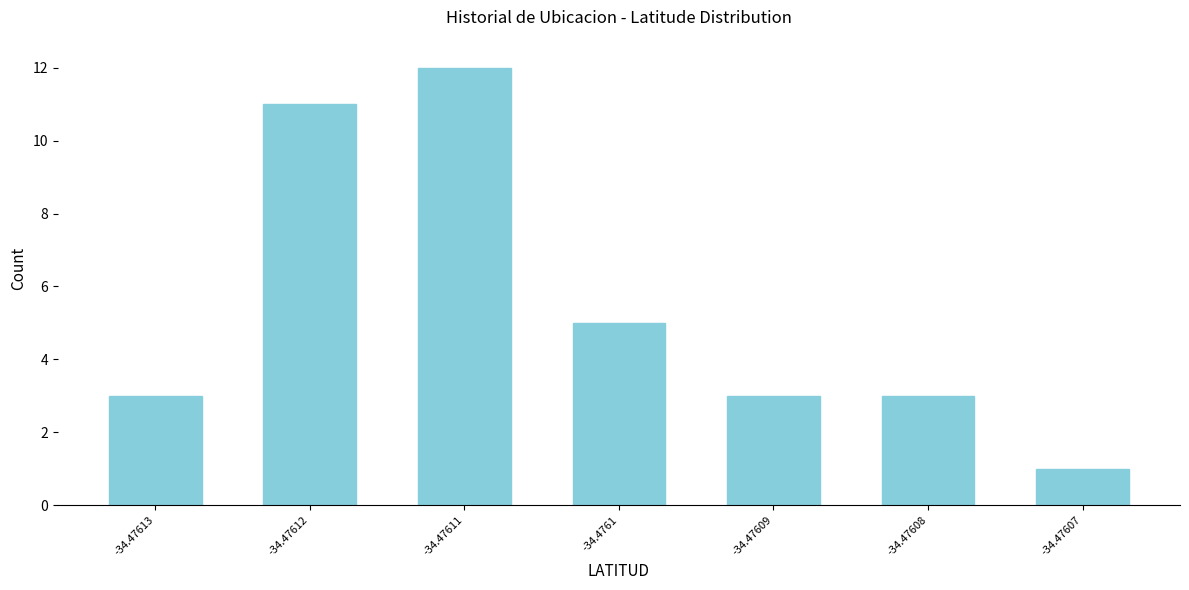

Reading left to right, transcribe all the data shown in this chart.

3	11	12	5	3	3	1